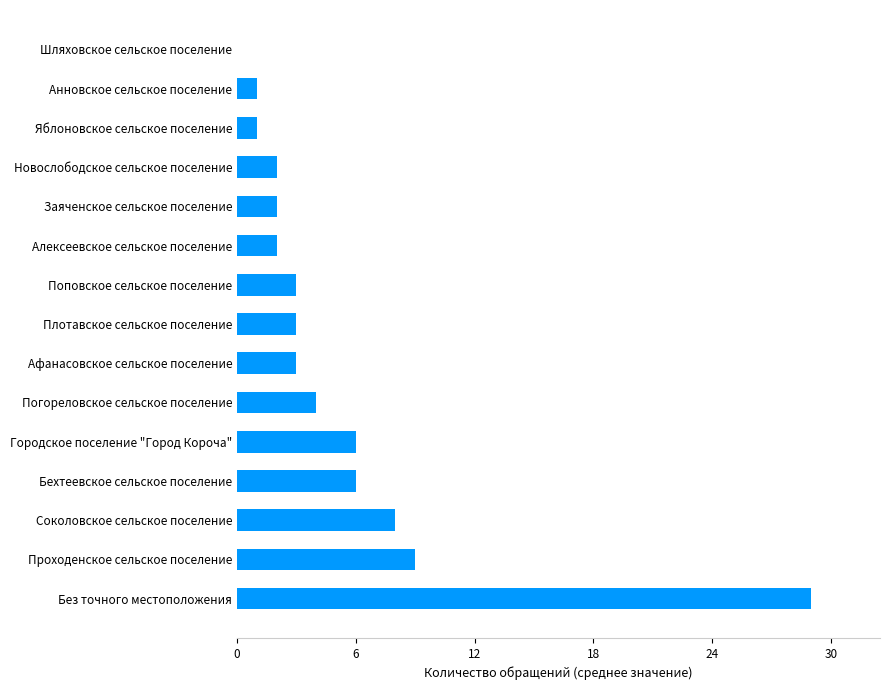

Approximately how many times larger is the value at Бехтеевское сельское поселение compared to Соколовское сельское поселение?

0.8